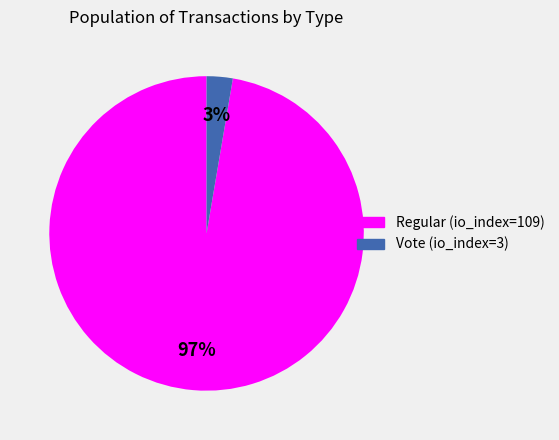

Is there a majority slice in this chart?

Yes